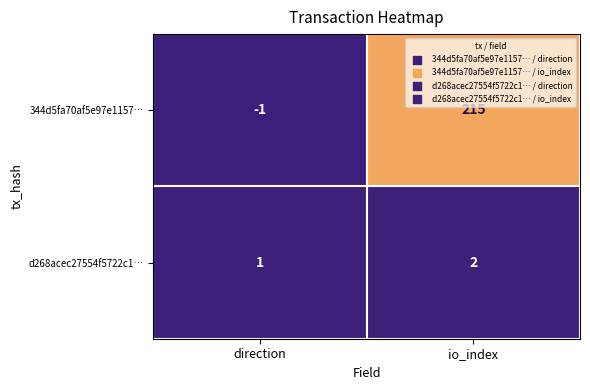

Reading right to left, extract all data points from this chart.

344d5fa70af5e97e1157…: 215	-1
d268acec27554f5722c1…: 2	1